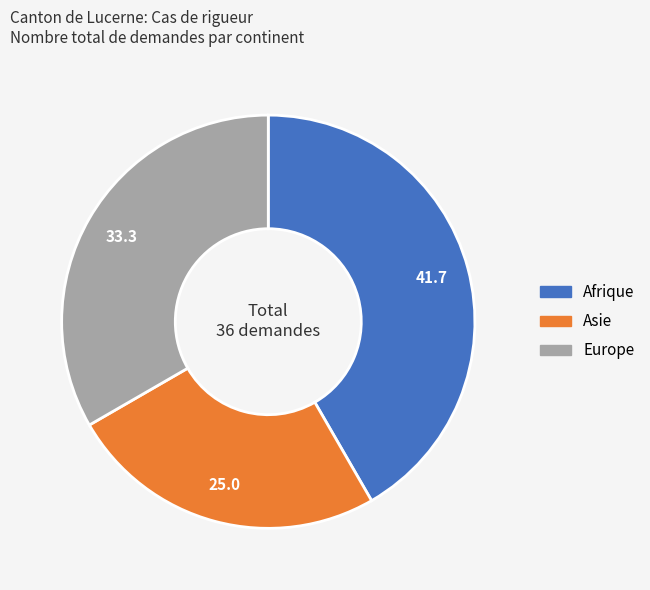

Is there any slice that represents more than half of the pie?

No